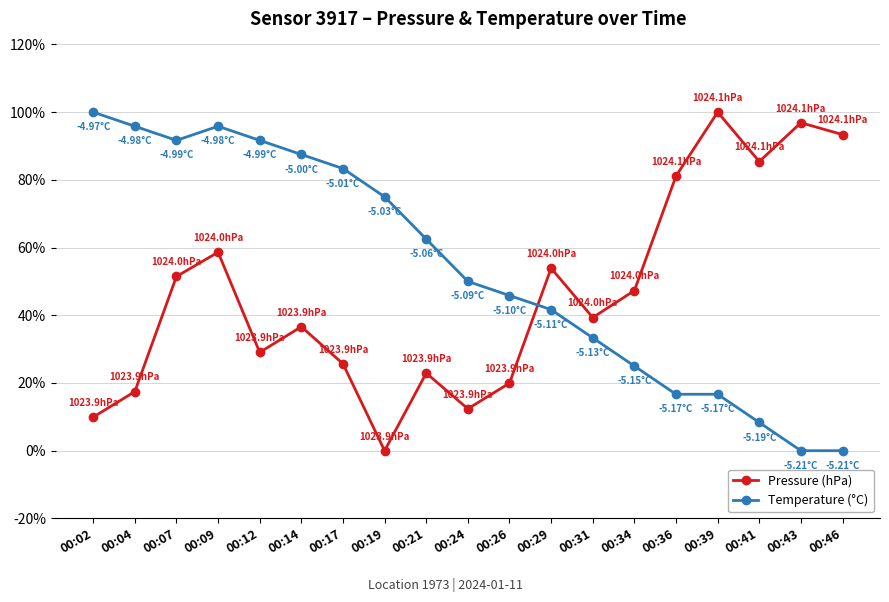

Which series has the largest total across all categories?

Temperature (°C)